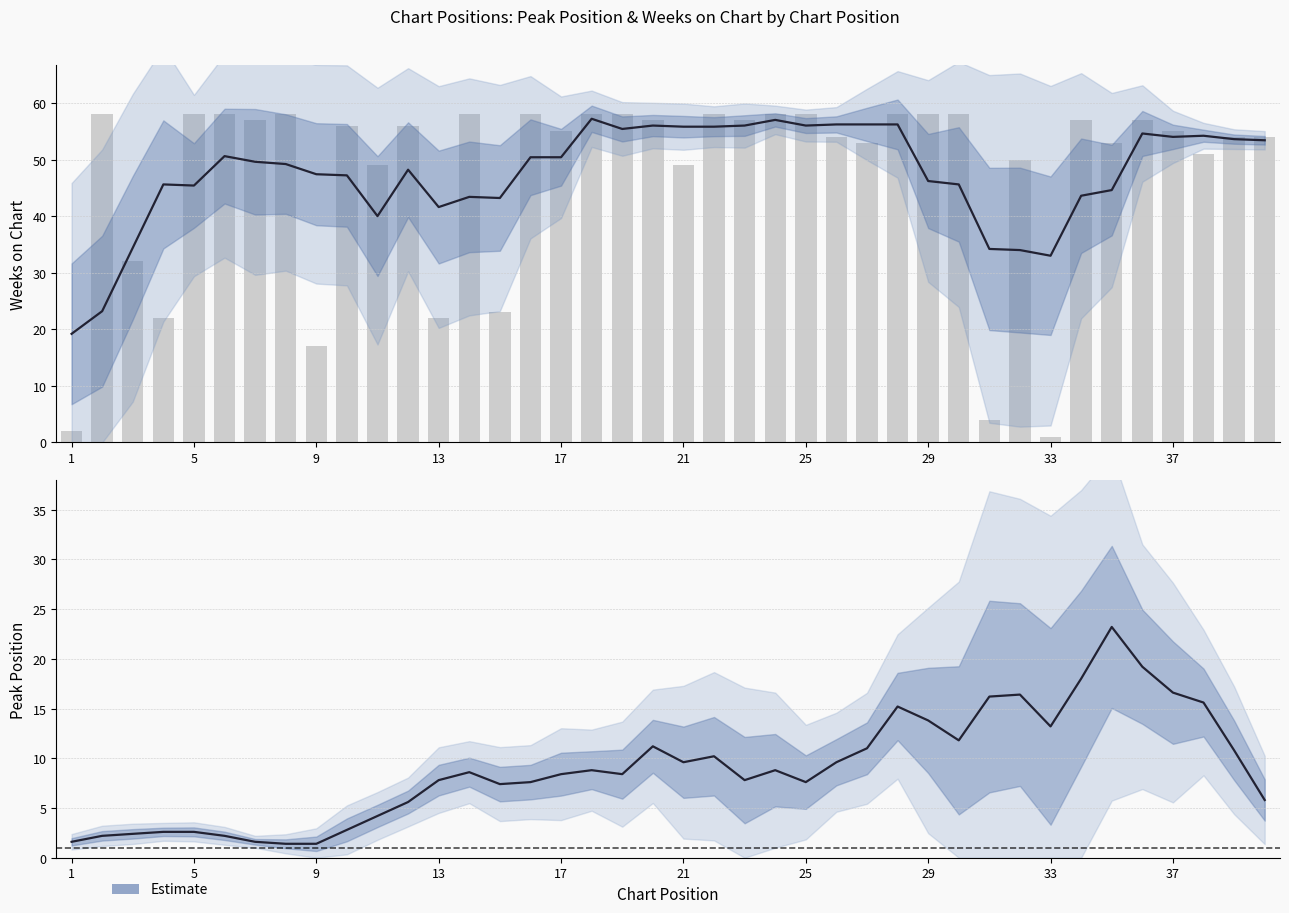

What is the minimum value shown in the chart?

1